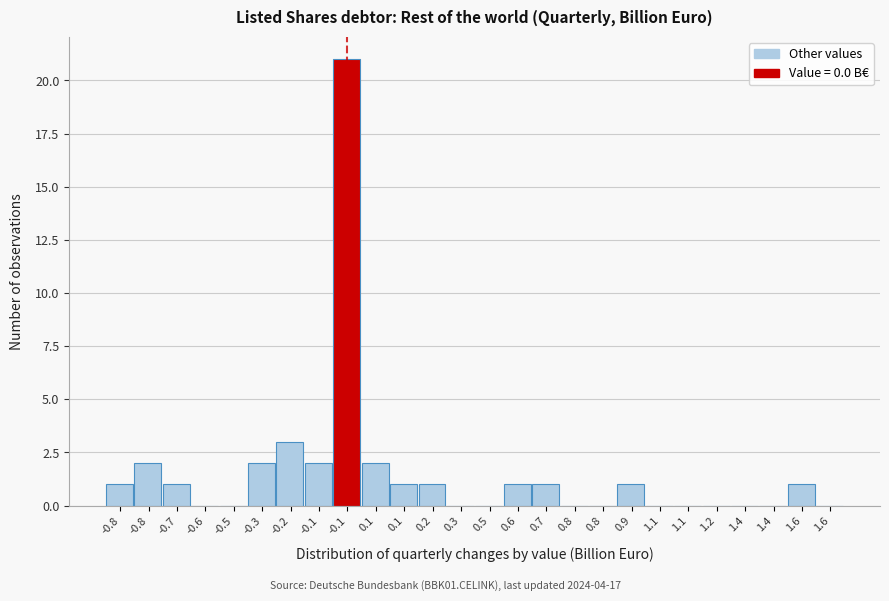

How many distinct data groups are displayed?

1